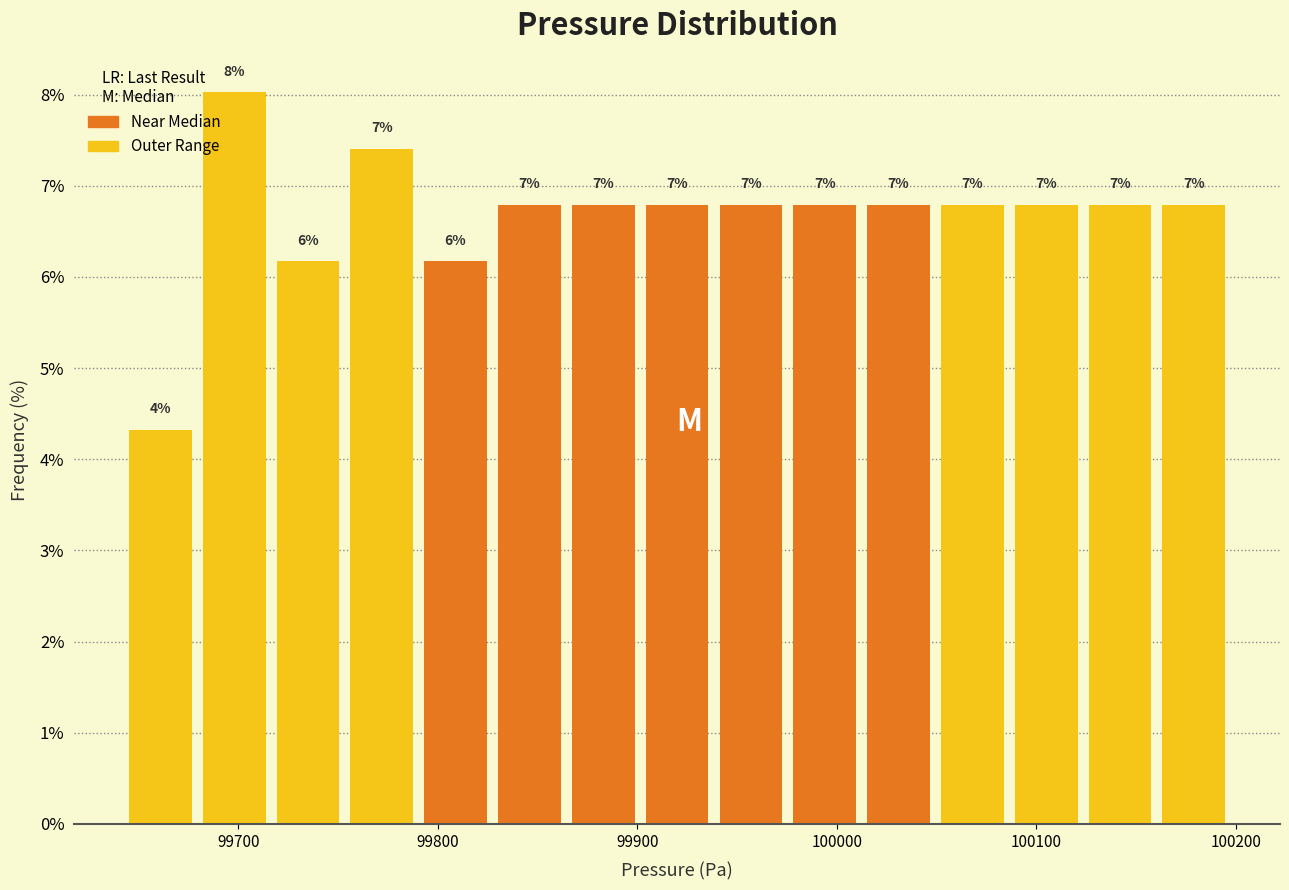

Around what value on the x-axis is the tallest bar? Give the approximate position of its centre, as read against the axis.

99700